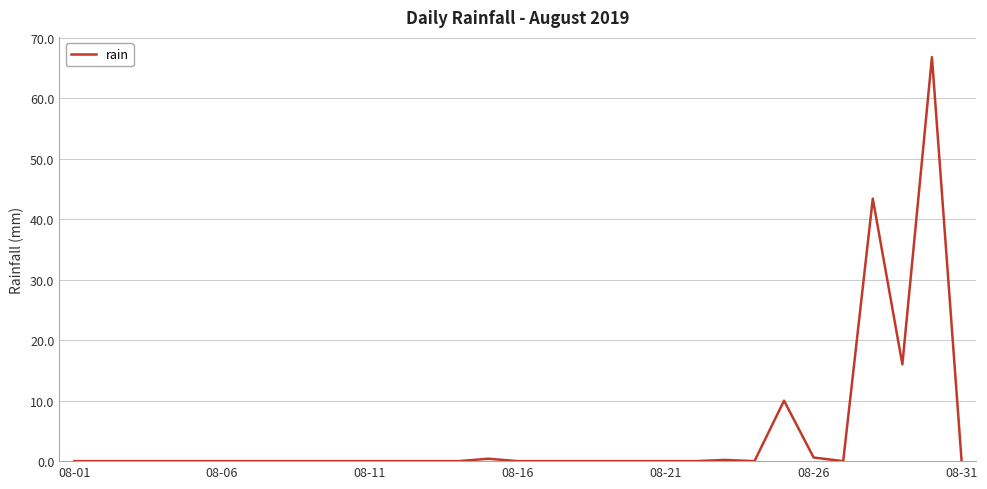

What is the greatest value displayed?

66.8